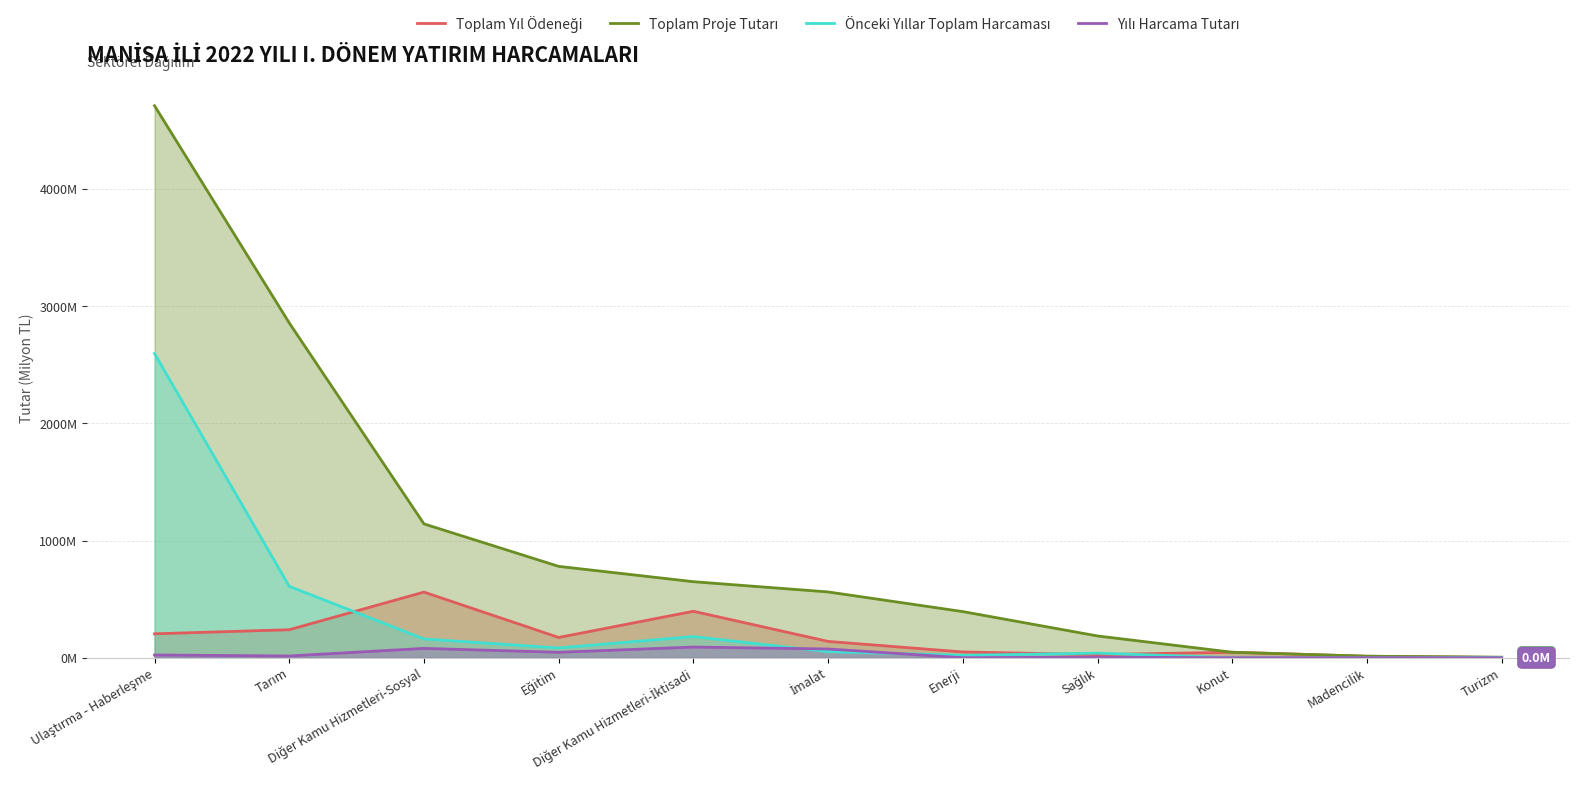

How many lines are shown in the chart?

4